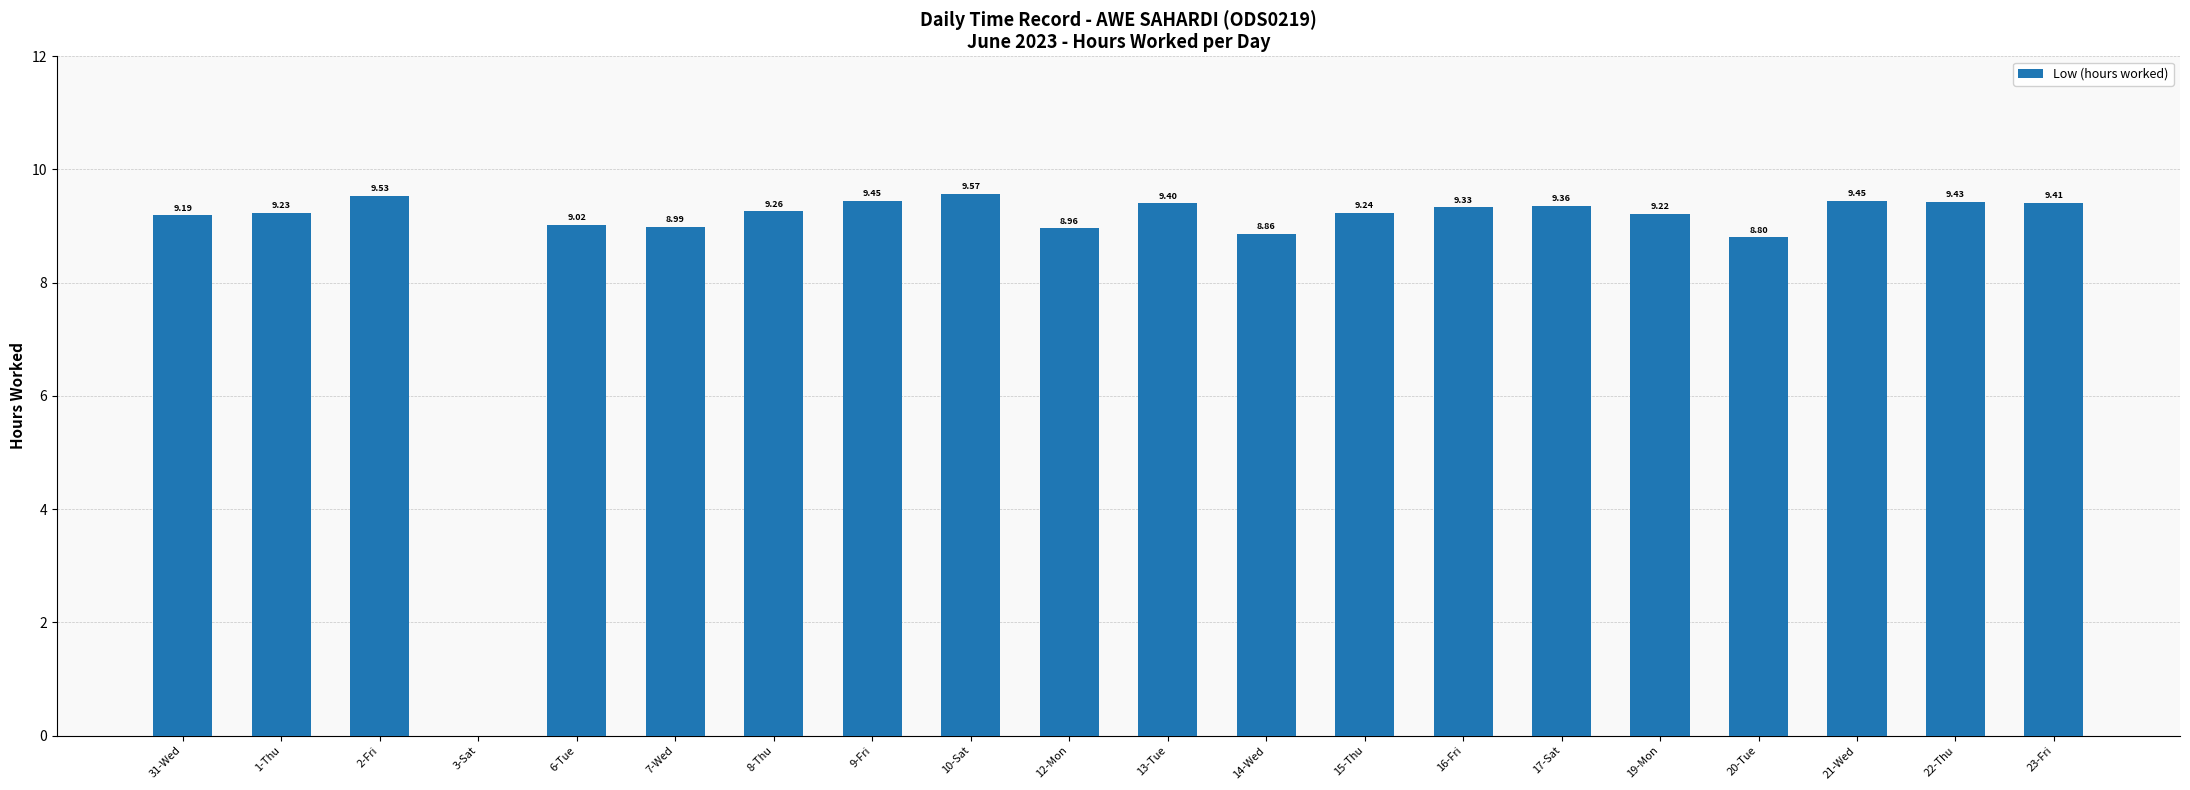

Which has a higher value, 17-Sat or 21-Wed?

21-Wed